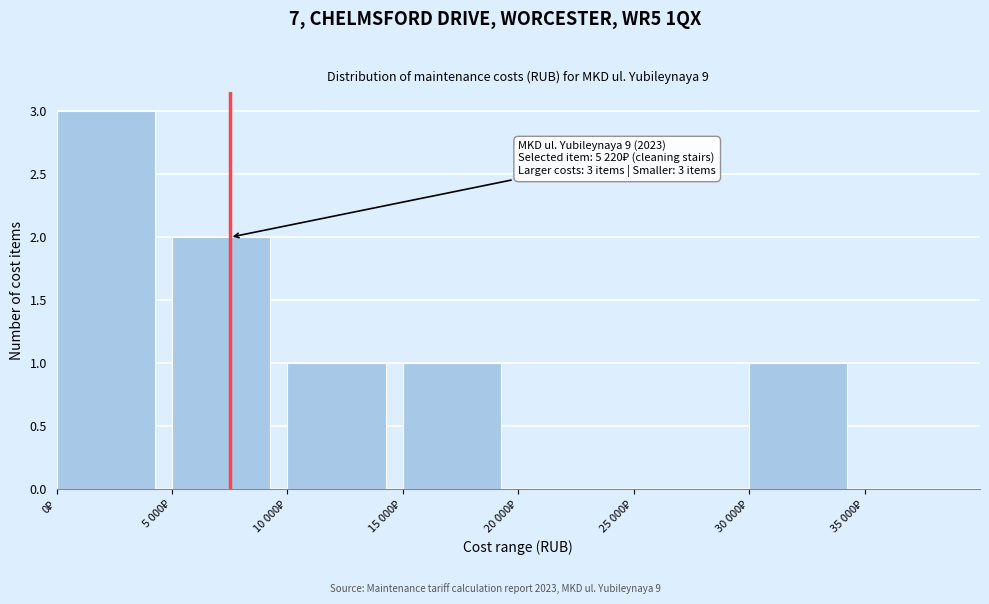

What is the sum of all values?

8